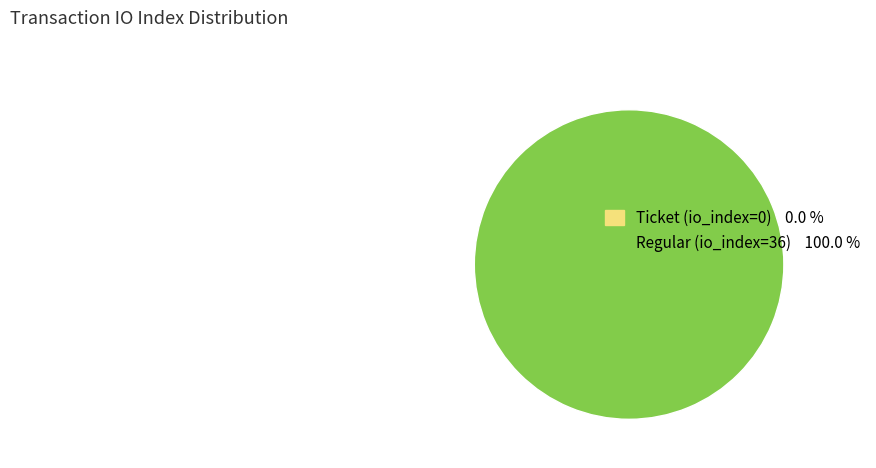

To the nearest percent, what is the difference between the Ticket (io_index=0) and Regular (io_index=36) slice percentages?

100%